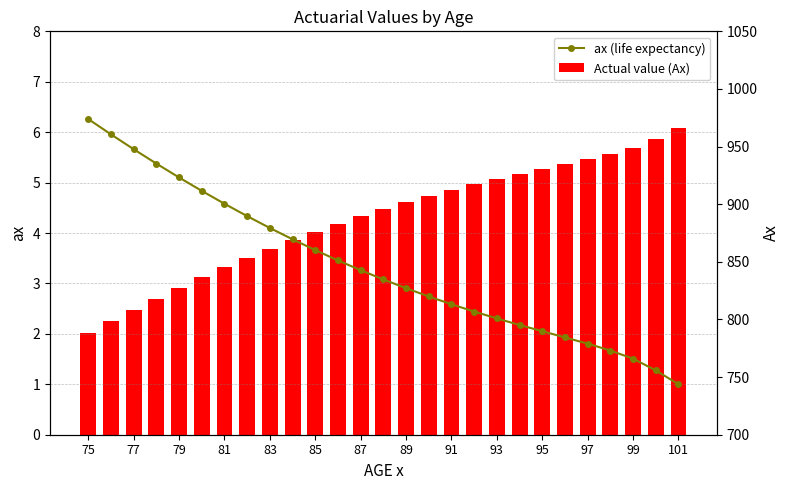

The Actual value (Ax) series shows 1480.3 at 79. True or false?

False